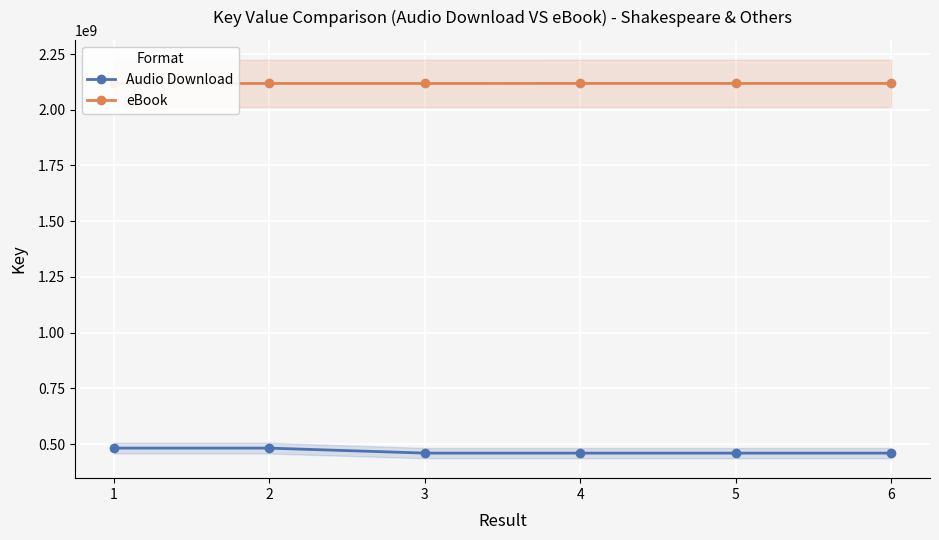

Reading left to right, what are all the values shown in this chart?

Audio Download: 482474121	482474505	460082132	460081223	460083125	460067253
eBook: 2117923708	2117914151	2117894197	2118116557	2118116394	2118116960